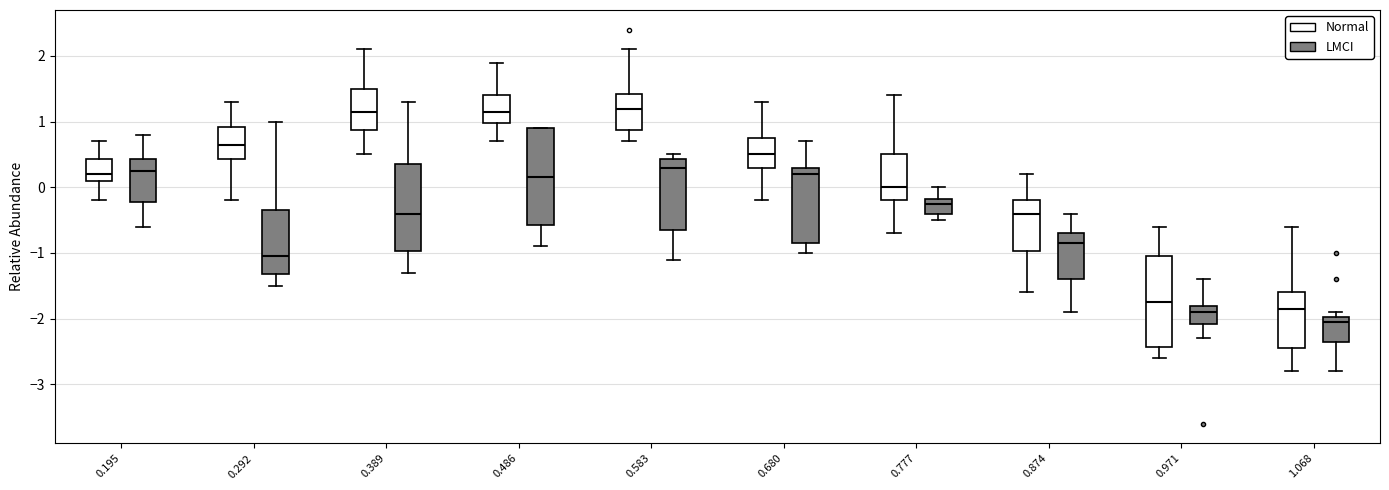

Reading left to right, read every box against the y-axis: the position of its median line, the range the box covers, and the ends of its whiskers. The values are not printed on the chart, so give them approximately, as read against the axis.

0.195 (Normal): median 0.2, box 0.1 to 0.4, whiskers -0.2 to 0.7
0.195 (LMCI): median 0.3, box -0.2 to 0.4, whiskers -0.6 to 0.8
0.292 (Normal): median 0.7, box 0.4 to 0.9, whiskers -0.2 to 1.3
0.292 (LMCI): median -1.0, box -1.3 to -0.3, whiskers -1.5 to 1.0
0.389 (Normal): median 1.2, box 0.9 to 1.5, whiskers 0.5 to 2.1
0.389 (LMCI): median -0.4, box -1.0 to 0.4, whiskers -1.3 to 1.3
0.486 (Normal): median 1.2, box 1.0 to 1.4, whiskers 0.7 to 1.9
0.486 (LMCI): median 0.2, box -0.6 to 0.9, whiskers -0.9 to 0.9
0.583 (Normal): median 1.2, box 0.9 to 1.4, whiskers 0.7 to 2.1
0.583 (LMCI): median 0.3, box -0.6 to 0.4, whiskers -1.1 to 0.5
0.680 (Normal): median 0.5, box 0.3 to 0.8, whiskers -0.2 to 1.3
0.680 (LMCI): median 0.2, box -0.8 to 0.3, whiskers -1.0 to 0.7
0.777 (Normal): median 0.0, box -0.2 to 0.5, whiskers -0.7 to 1.4
0.777 (LMCI): median -0.2 (just below the box's upper edge), box -0.4 to -0.2, whiskers -0.5 to 0.0
0.874 (Normal): median -0.4, box -1.0 to -0.2, whiskers -1.6 to 0.2
0.874 (LMCI): median -0.8, box -1.4 to -0.7, whiskers -1.9 to -0.4
0.971 (Normal): median -1.7, box -2.4 to -1.0, whiskers -2.6 to -0.6
0.971 (LMCI): median -1.9, box -2.1 to -1.8, whiskers -2.3 to -1.4
1.068 (Normal): median -1.8, box -2.4 to -1.6, whiskers -2.8 to -0.6
1.068 (LMCI): median -2.0 (just below the box's upper edge), box -2.3 to -2.0, whiskers -2.8 to -1.9